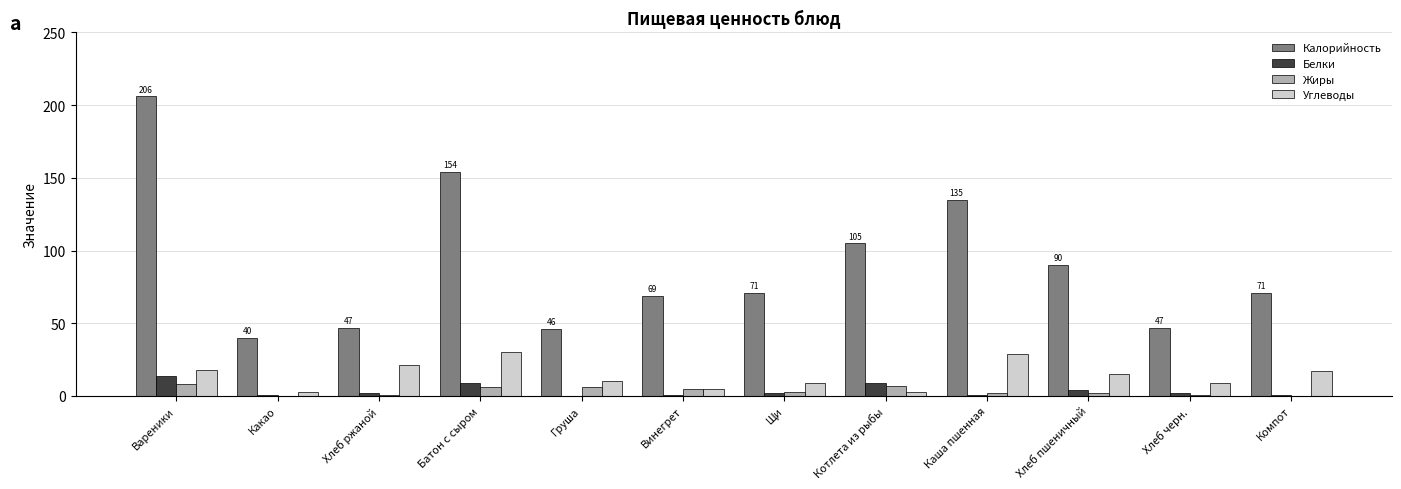

What is the total value across all series at Груша?

62